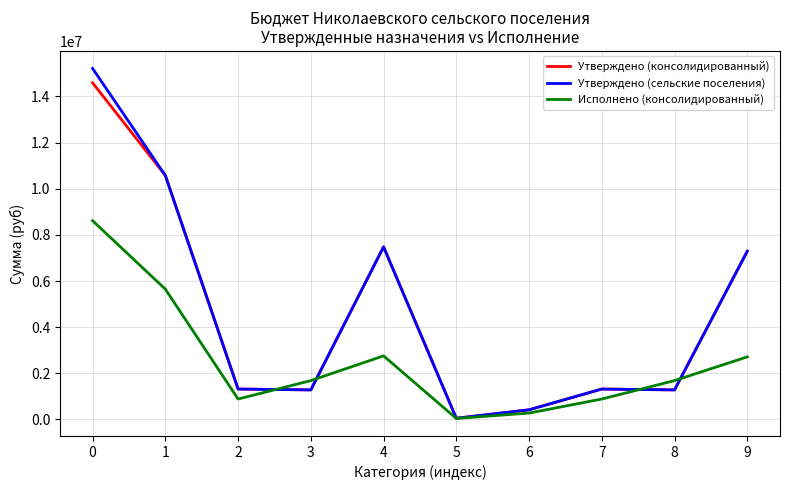

What is the average value of the Исполнено (консолидированный) series?

2518381.5